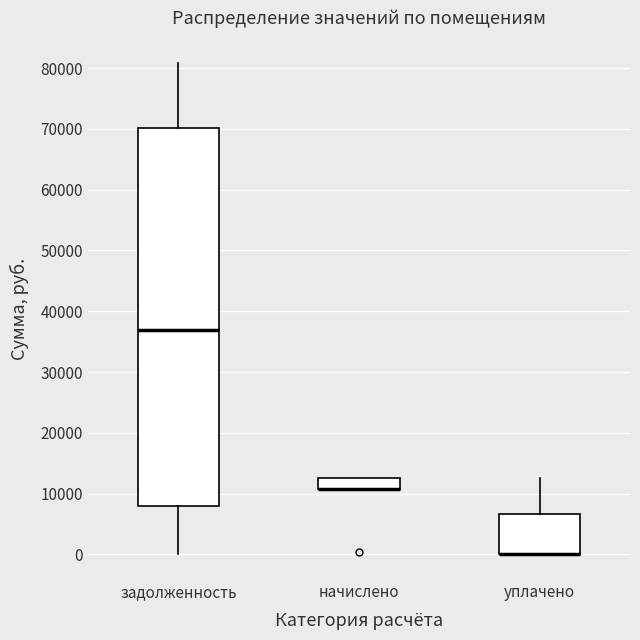

Reading left to right, transcribe this box plot: for each box, give where its median line is, the range the box spans, and where its two whiskers end, as read against the y-axis. The values are not printed on the chart, so give them approximately, as read against the axis.

задолженность: median 37000, box 8000 to 70000, whiskers 0 to 81000
начислено: median 11000 (drawn on the box's lower edge), box 11000 to 12000, whiskers 11000 to 12000
уплачено: median 0 (drawn on the box's lower edge), box 0 to 7000, whiskers 0 to 12000